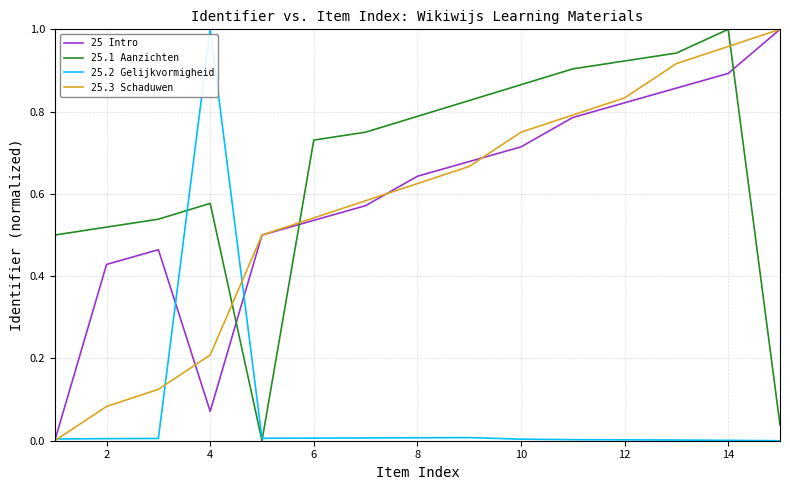

True or false: 25.3 Schaduwen and 25.1 Aanzichten cross at least once.

True